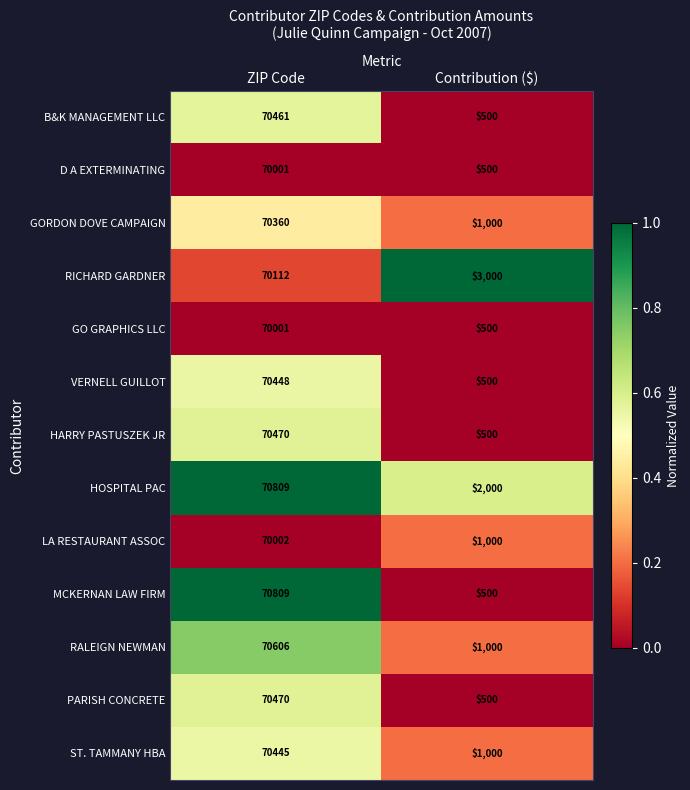

Which series has the largest range (max minus min)?

MCKERNAN LAW FIRM